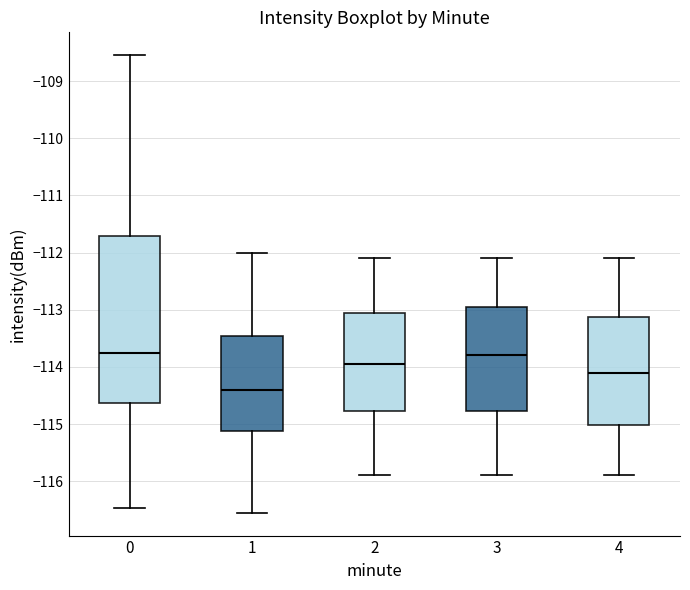

Which box has the lowest median line?

1